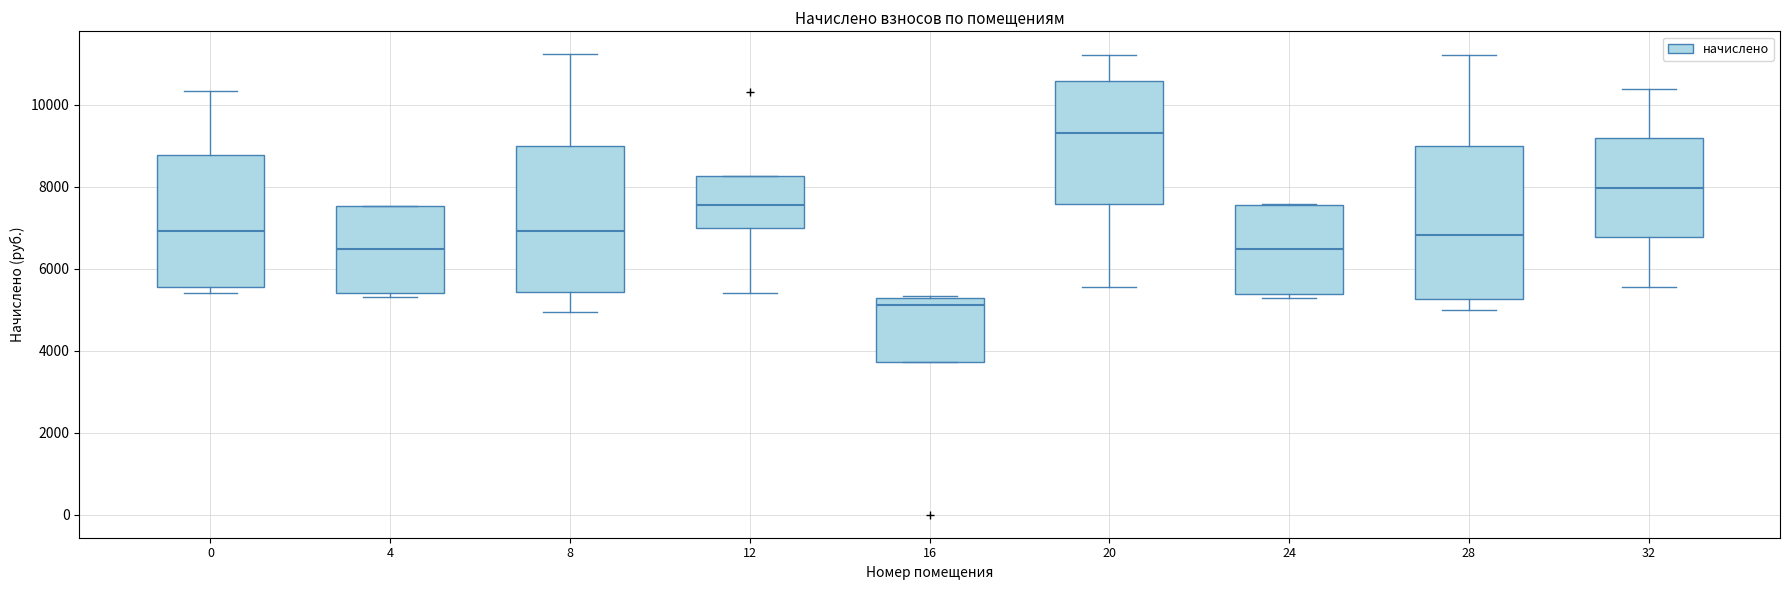

Which box has the lowest median line?

16